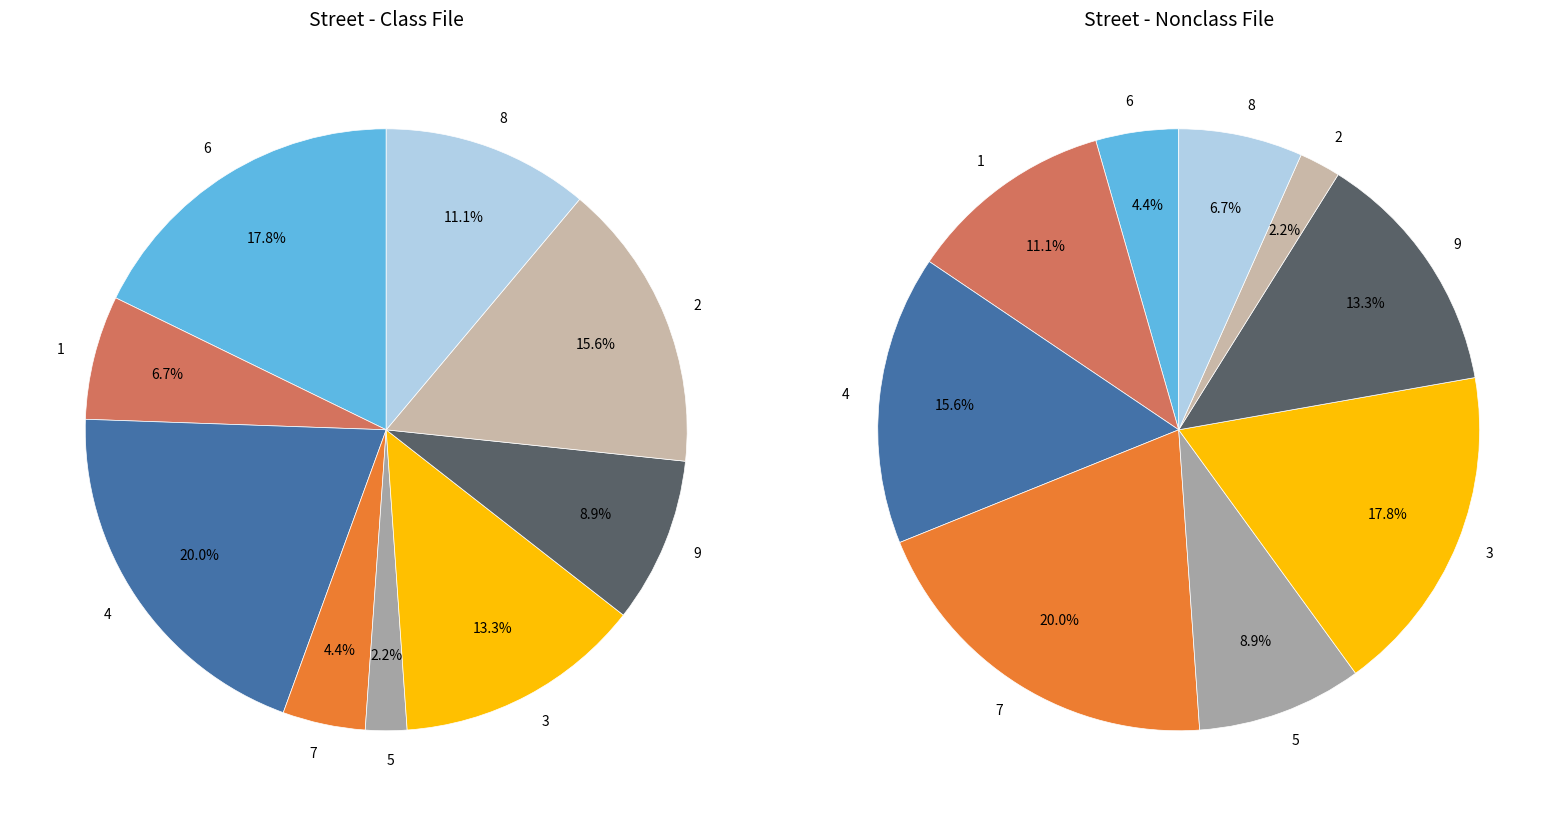

Does any single category account for the majority?

No